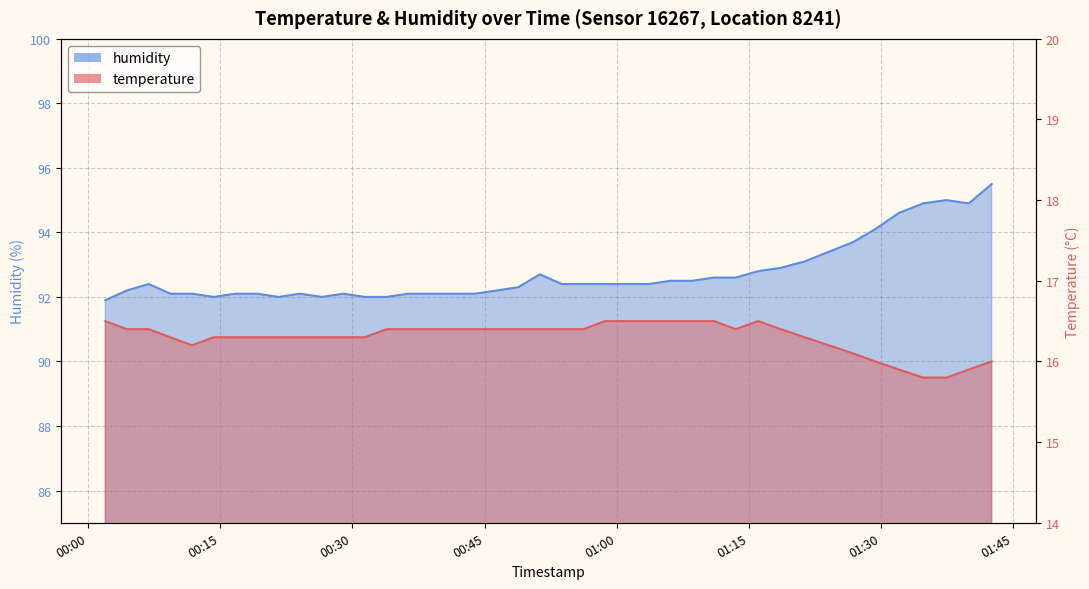

What is the maximum value shown in the chart?

95.5